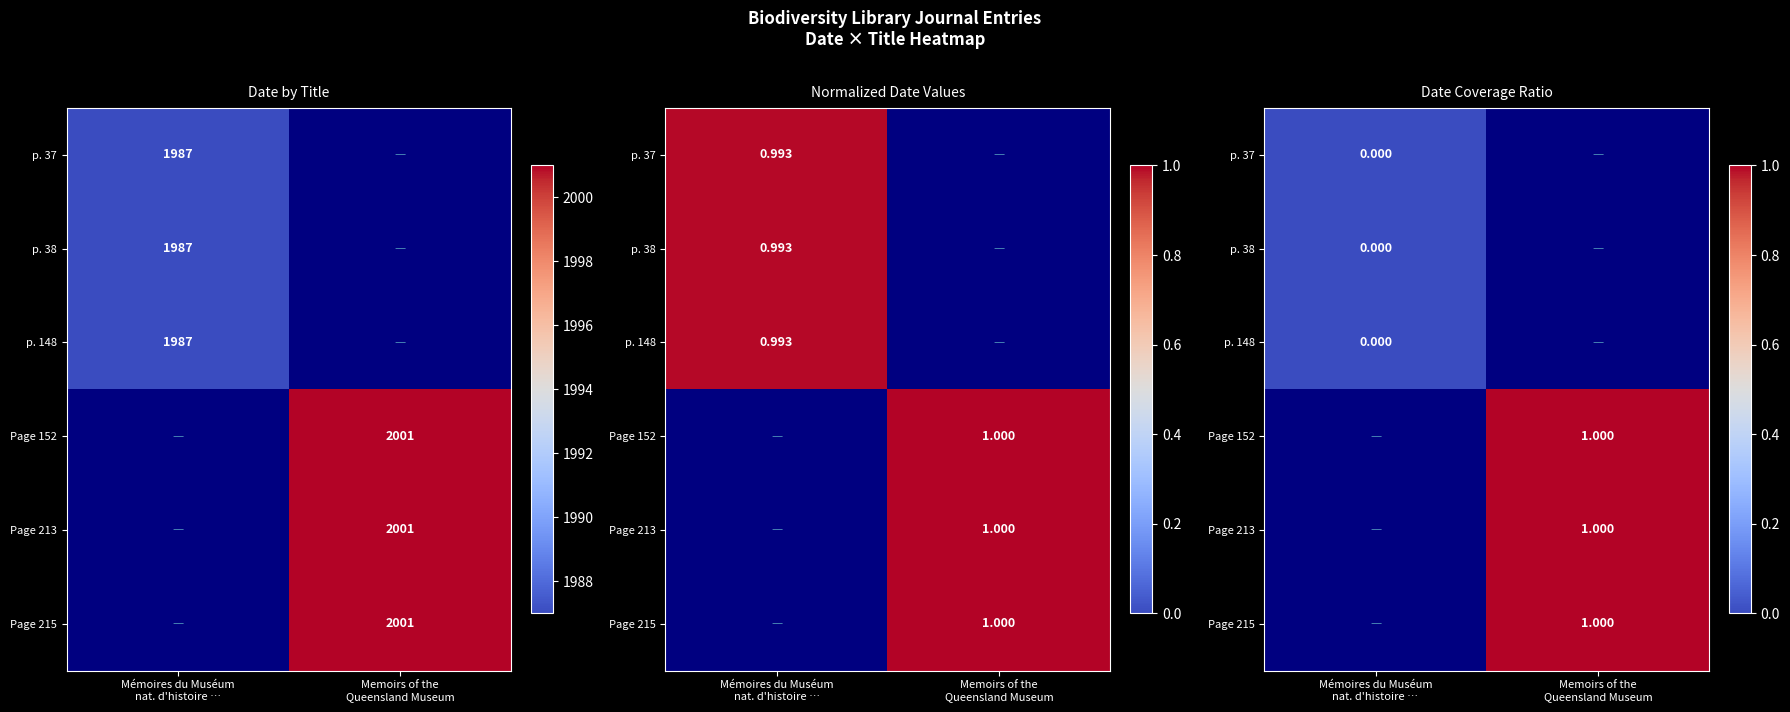

List the labels in order of Page 213 value, smallest first.

Mémoires du Muséum nat. d'histoire …, Memoirs of the Queensland Museum